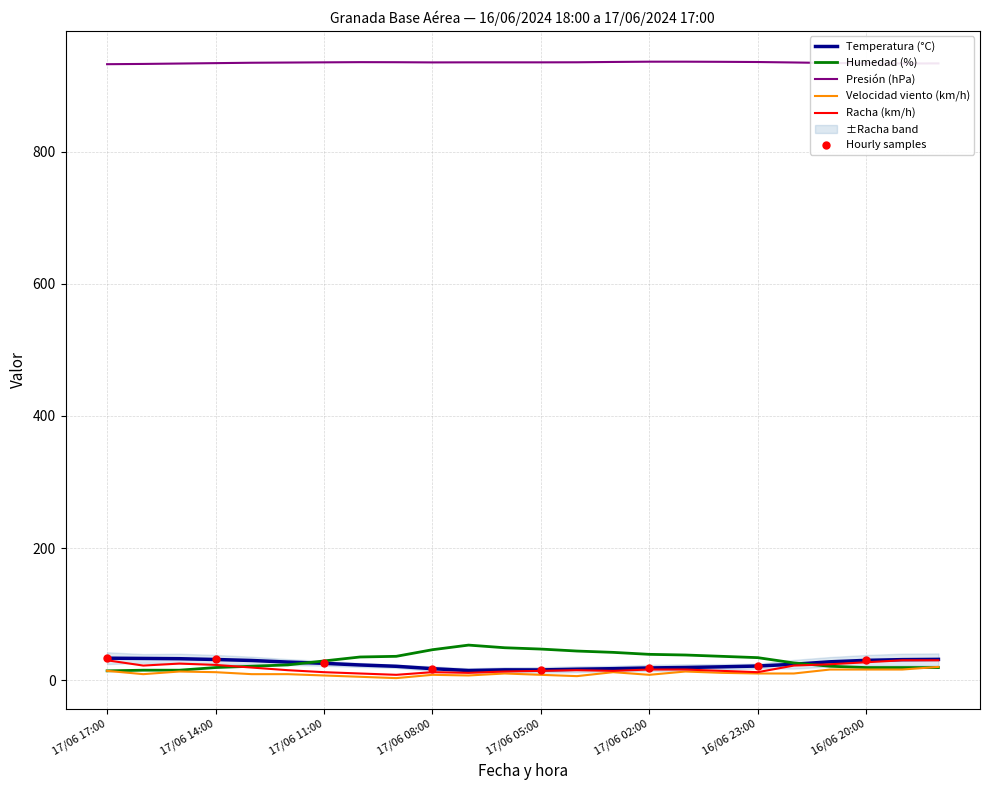

At how many categories does at least one series exceed 123?

24